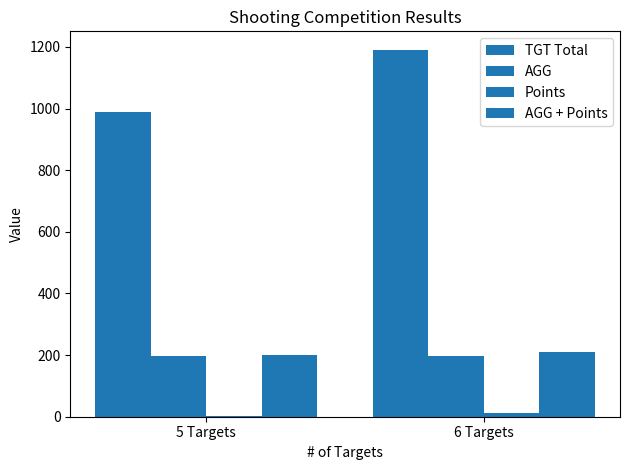

What is the average value of the Points series?

7.0